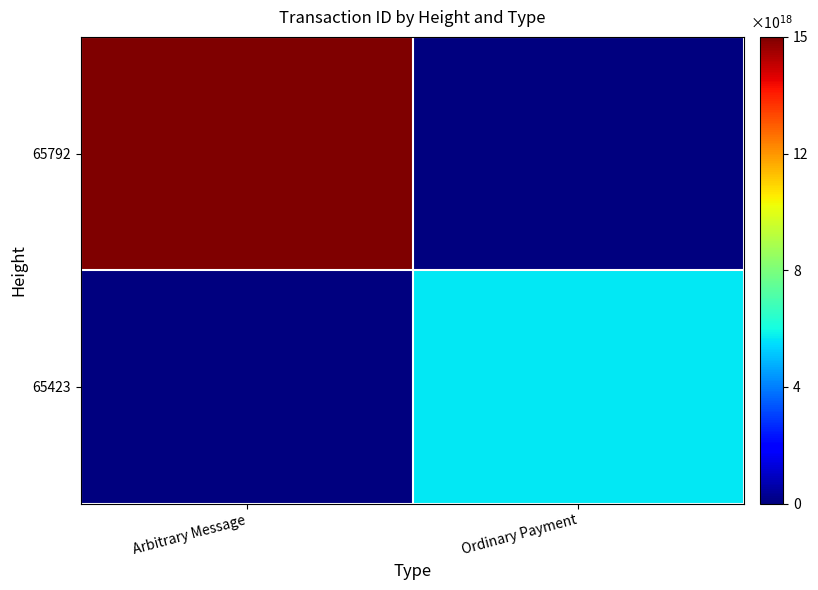

At how many categories does at least one series exceed 3780407683926876160?

2